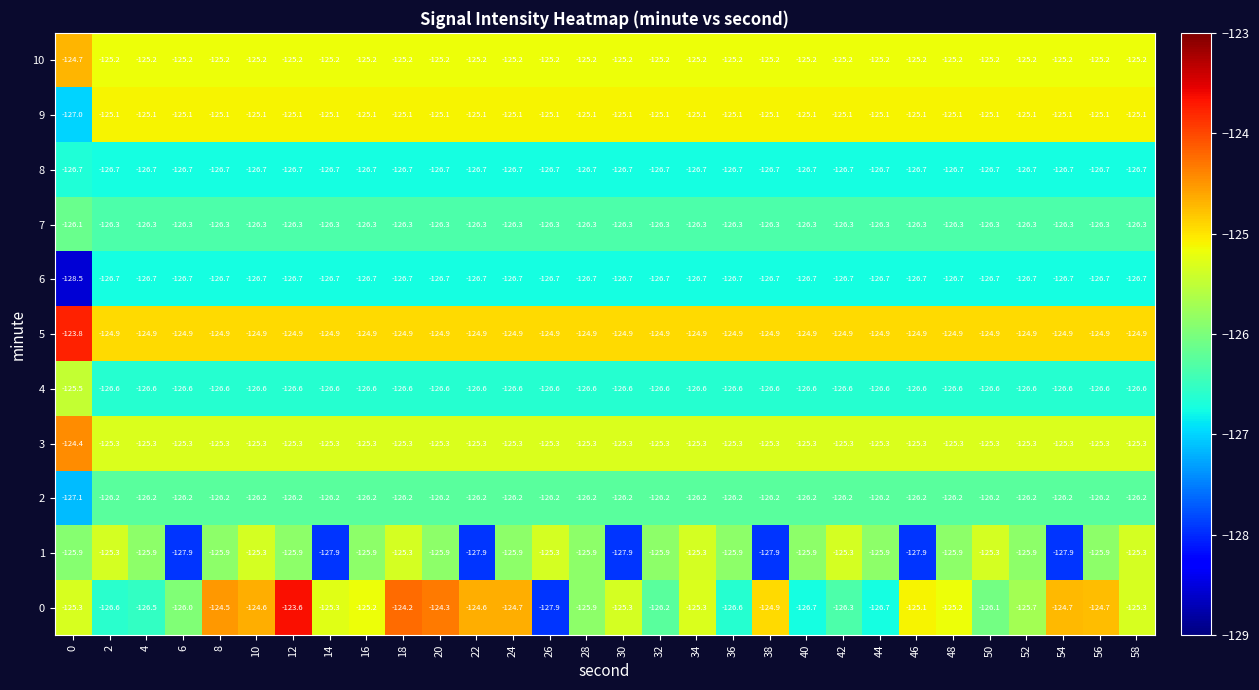

Which series has the largest range (max minus min)?

0